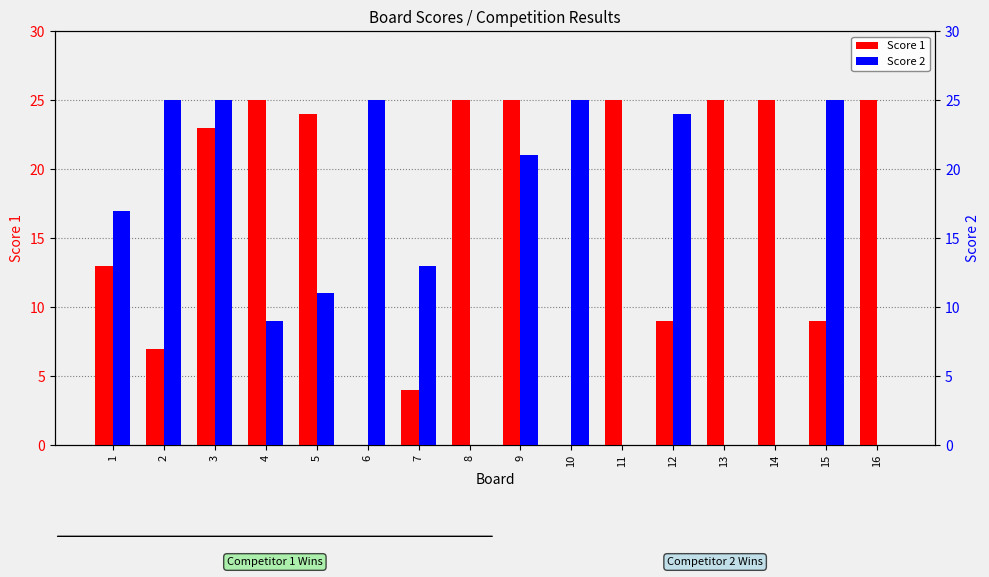

Reading left to right, extract all data points from this chart.

Score 1: 1=13	2=7	3=23	4=25	5=24	6=0	7=4	8=25	9=25	10=0	11=25	12=9	13=25	14=25	15=9	16=25
Score 2: 1=17	2=25	3=25	4=9	5=11	6=25	7=13	8=0	9=21	10=25	11=0	12=24	13=0	14=0	15=25	16=0